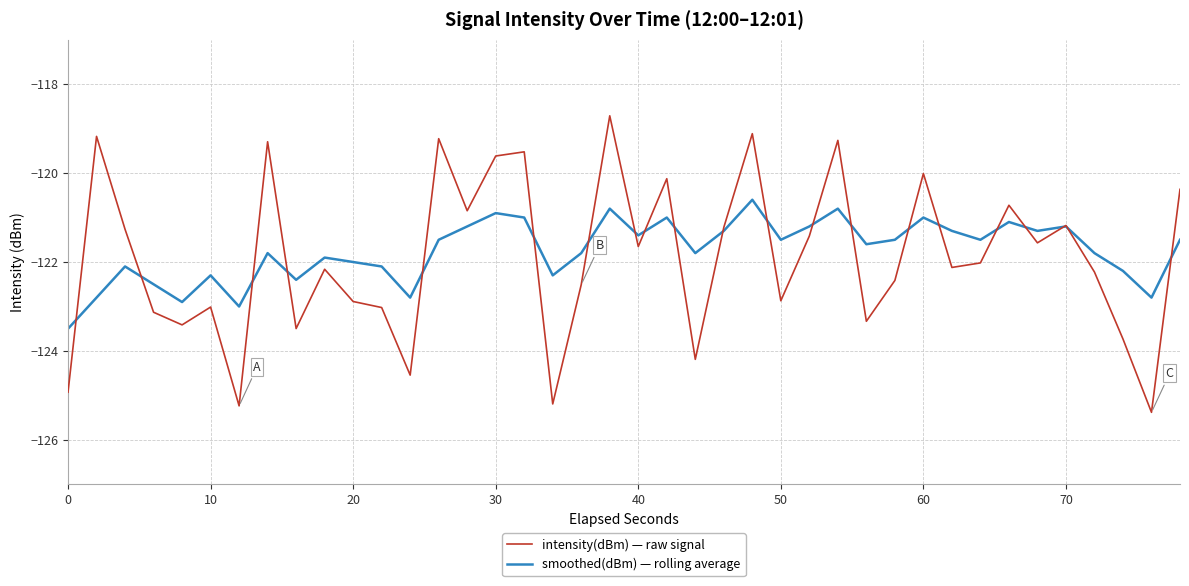

True or false: smoothed(dBm) — rolling average has more than 2 points higher than both neighbors.

True